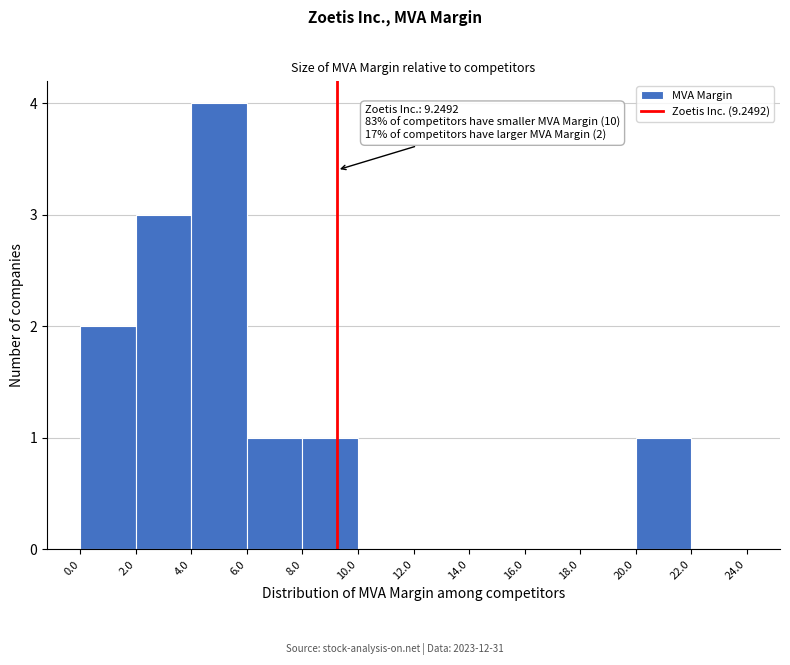

Over which range of the x-axis is the bar tallest?

4.0 to 6.0